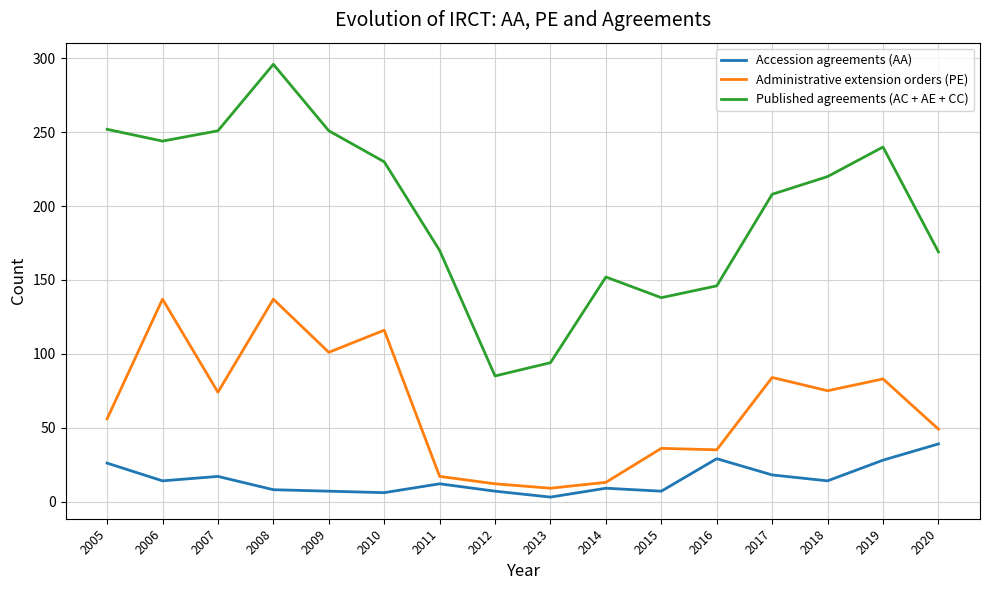

What is the difference between the maximum and minimum values in the Published agreements (AC + AE + CC) series?

211